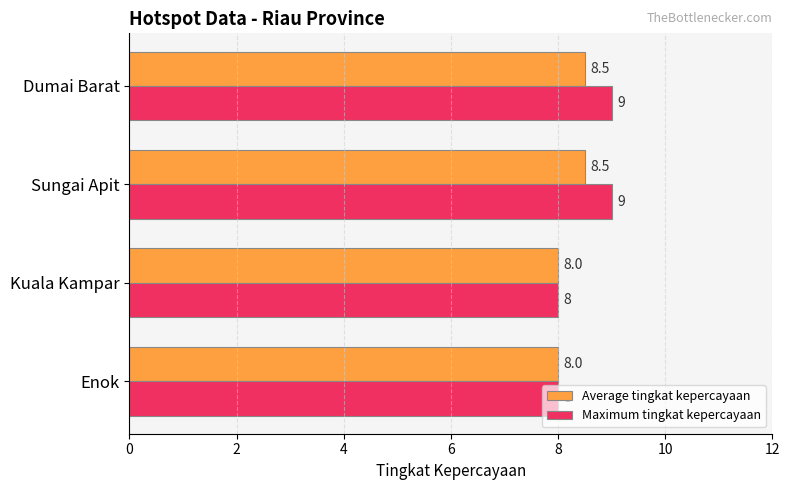

How many data points in Average tingkat kepercayaan are above 8?

2